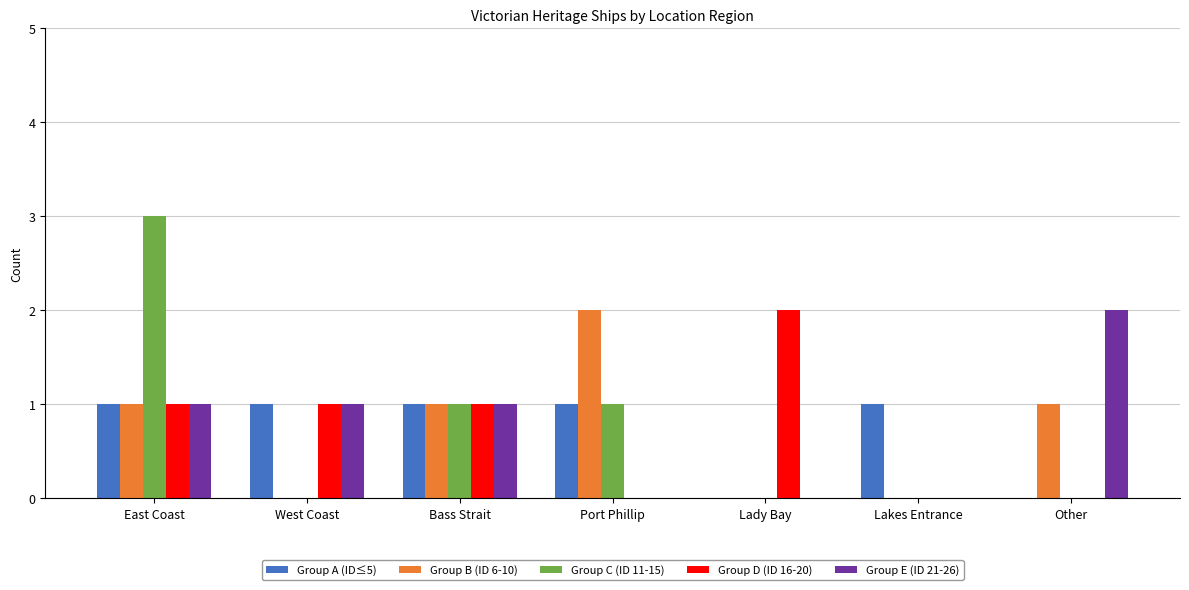

Count the Group A (ID≤5) values in the range 0 to 1.

7